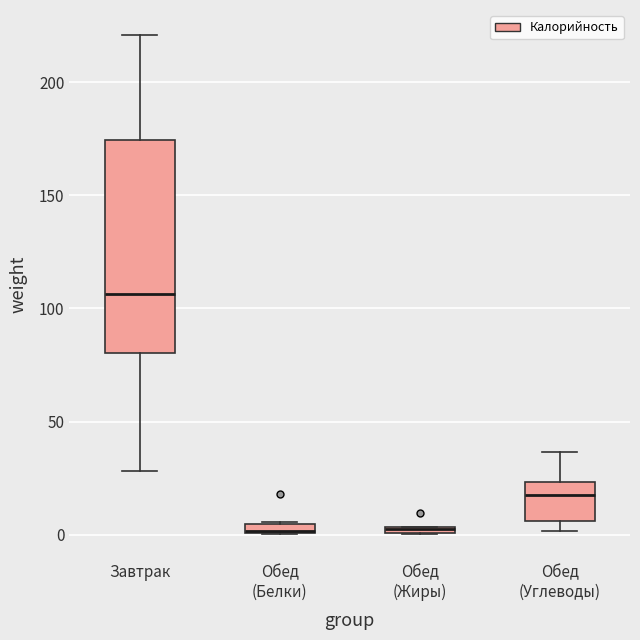

Where is the upper edge of the box for Обед (Жиры) on the y-axis? The values are not printed on the chart, so give them approximately, as read against the axis.

5